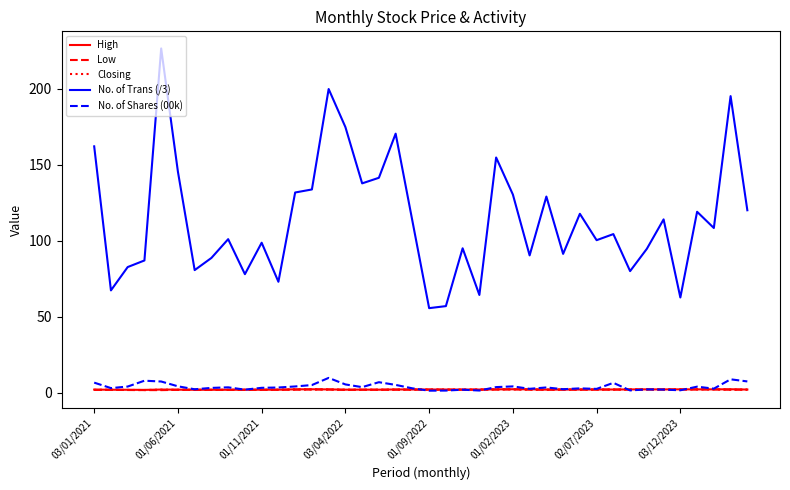

Which series has the largest total across all categories?

No. of Trans (/3)